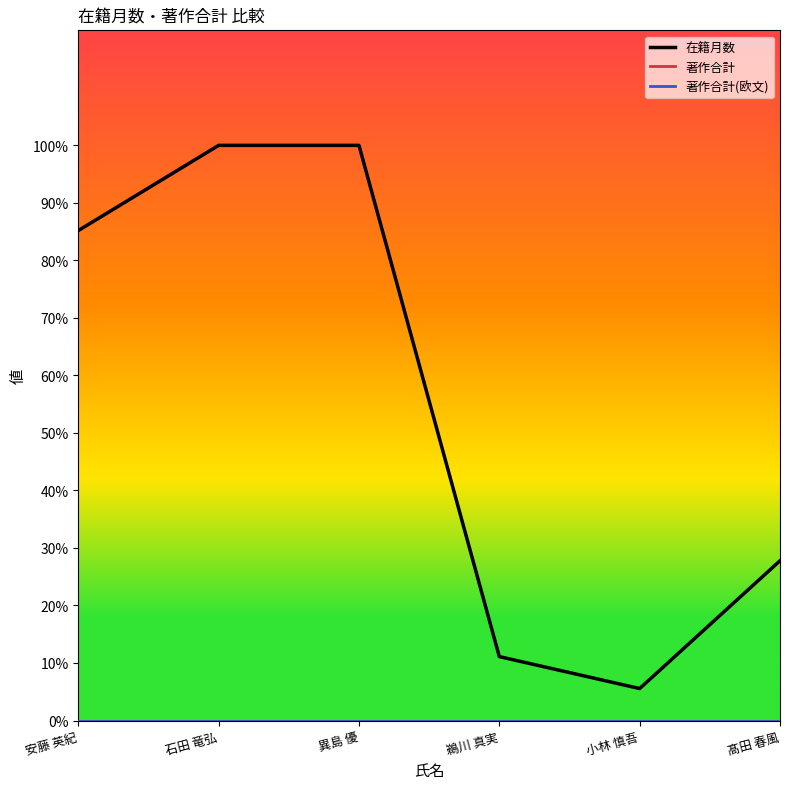

What is the label of the 2nd point from the left?

石田 竜弘